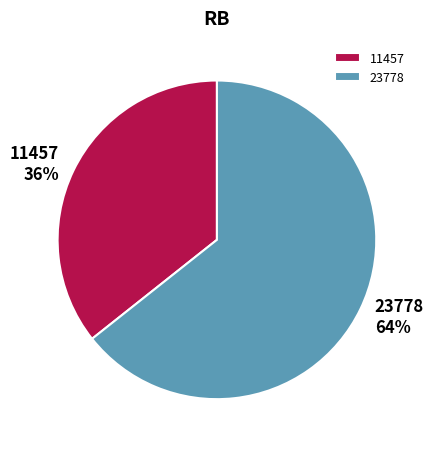

Does 11457 represent more than half of the total?

No